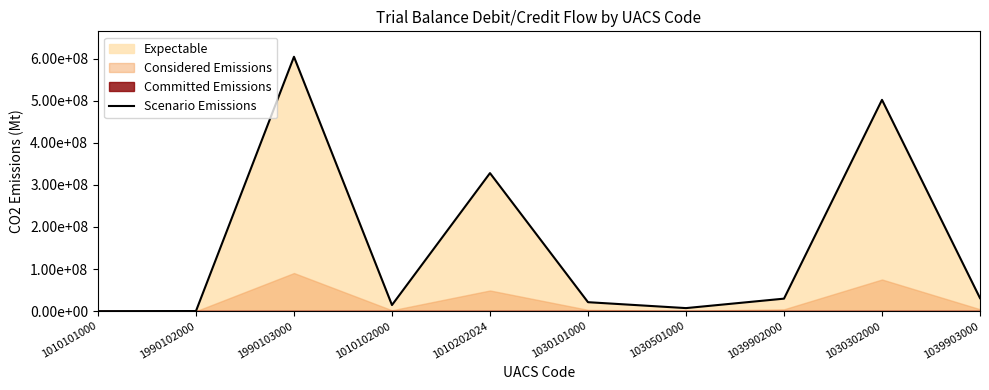

List the labels in order of value, largest first.

1990103000, 1030302000, 1010202024, 1039903000, 1039902000, 1030101000, 1010102000, 1030501000, 1990102000, 1010101000